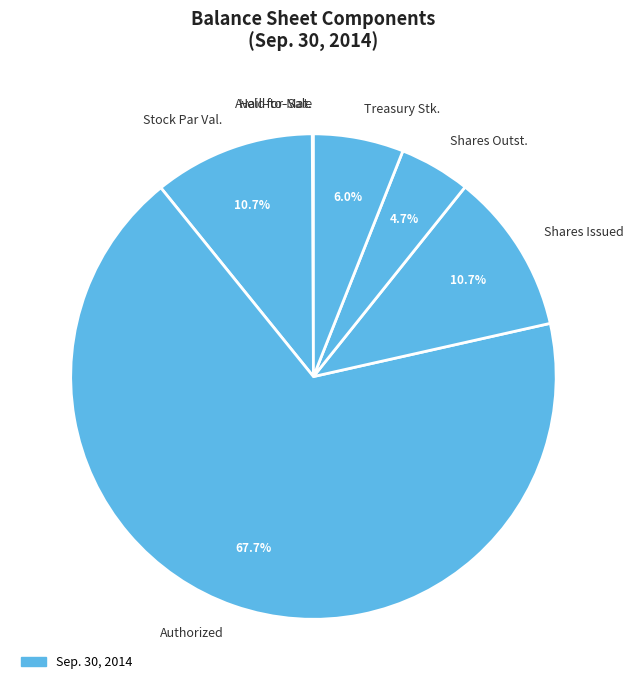

Does any single category account for the majority?

Yes